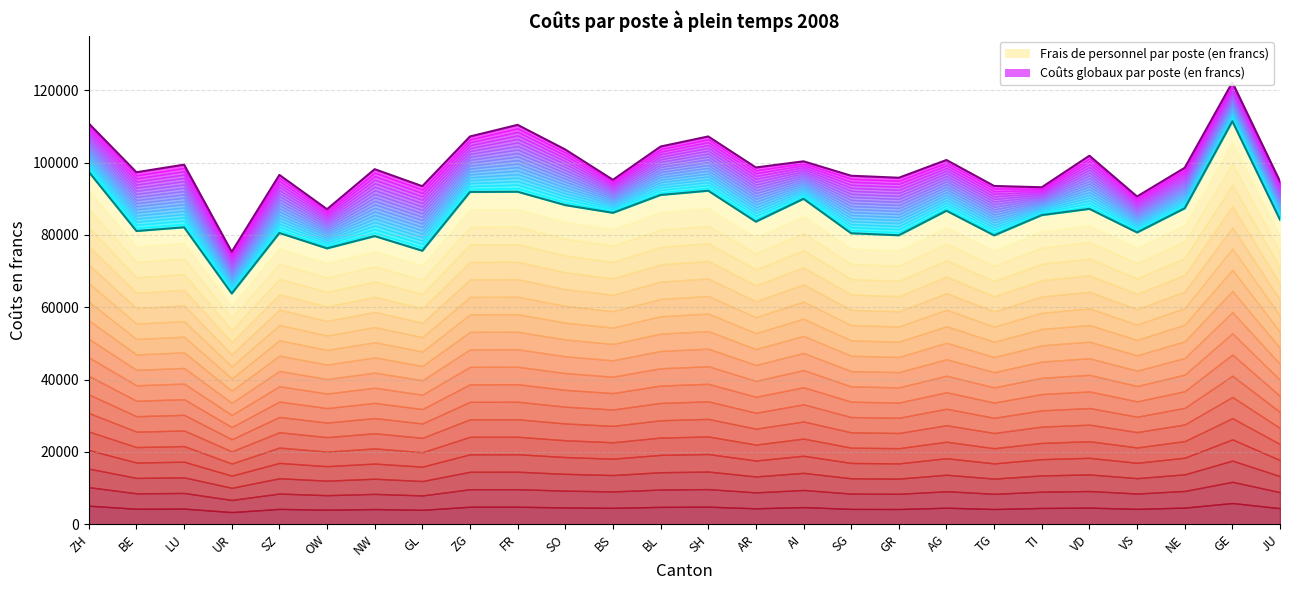

What is the maximum value shown in the chart?

122190